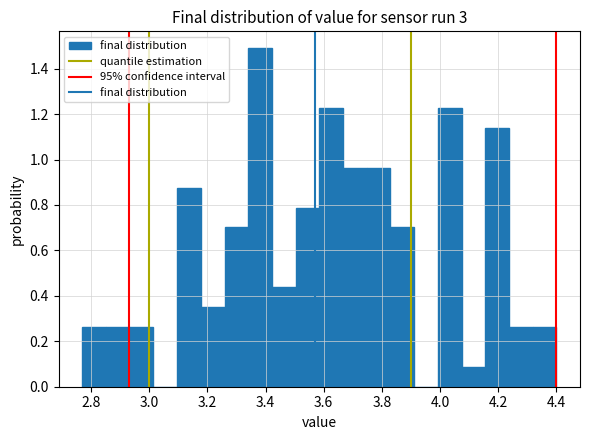

Which range on the x-axis has the tallest bar?

3.34 to 3.42